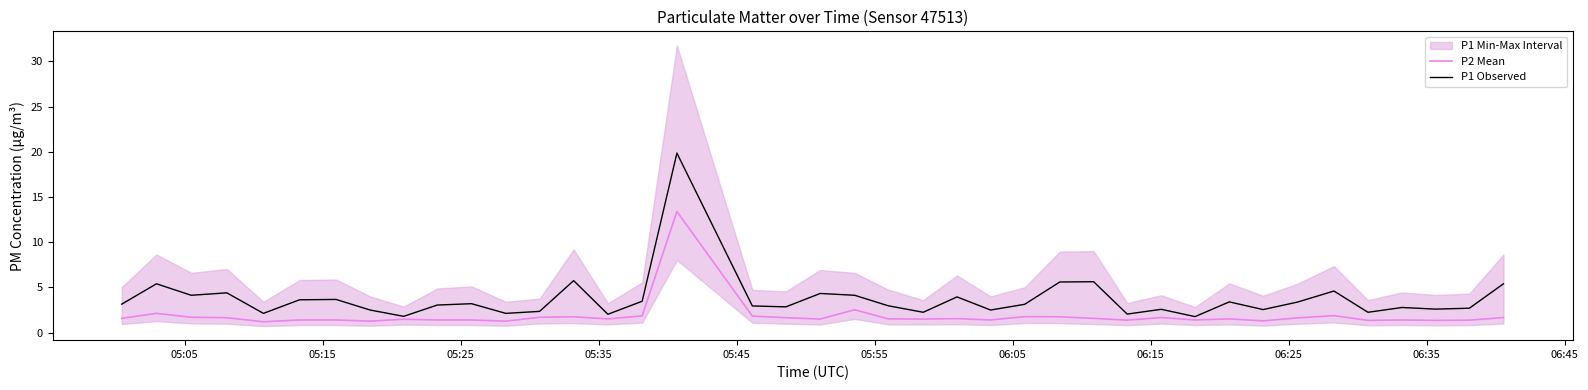

What is the difference between the maximum and second lowest values in the P1 Observed series?

18.1